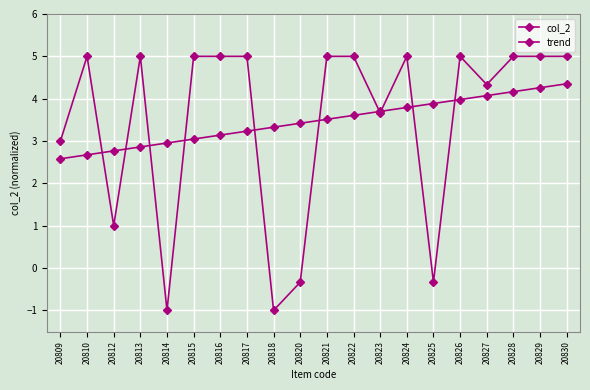

The trend series shows 2.7 at 20810. True or false?

True